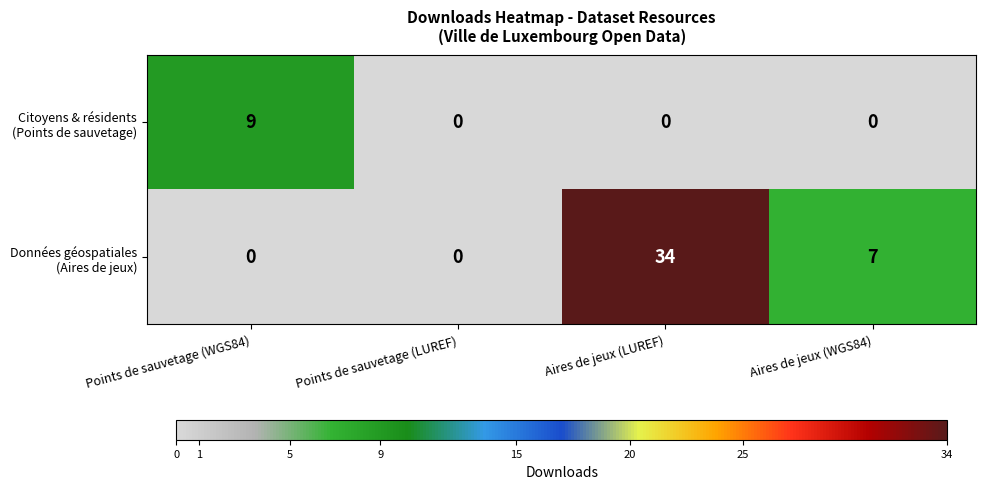

At which category is the sum across all series the highest?

Aires de jeux (LUREF)